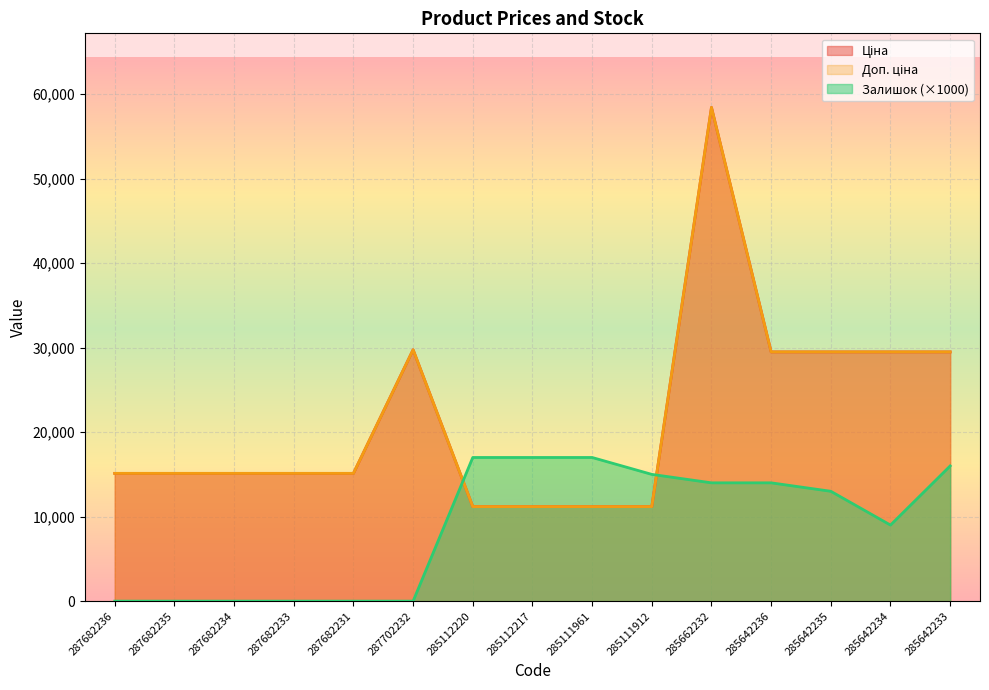

How many values in the Залишок series are below 13000?

7